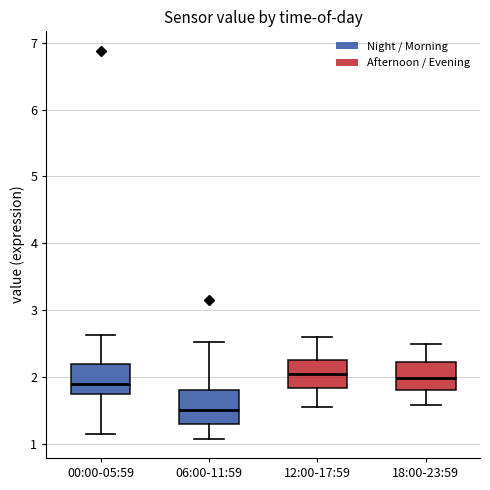

Reading left to right, read every box against the y-axis: the position of its median line, the range the box covers, and the ends of its whiskers. The values are not printed on the chart, so give them approximately, as read against the axis.

00:00-05:59: median 1.9, box 1.8 to 2.2, whiskers 1.2 to 2.6
06:00-11:59: median 1.5, box 1.3 to 1.8, whiskers 1.1 to 2.5
12:00-17:59: median 2.0, box 1.8 to 2.3, whiskers 1.6 to 2.6
18:00-23:59: median 2.0, box 1.8 to 2.2, whiskers 1.6 to 2.5